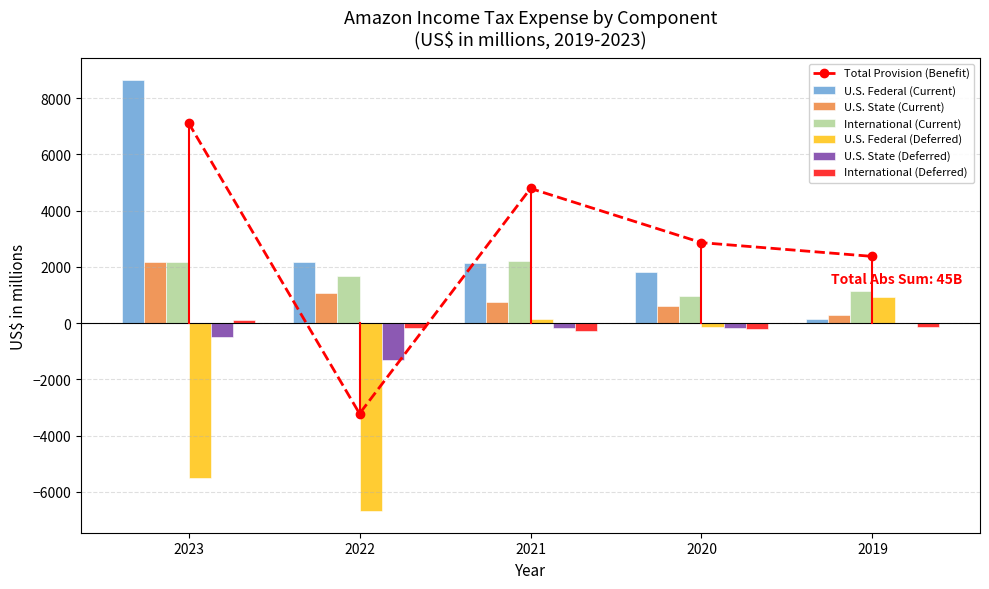

What is the value of the U.S. Federal (Current) bar at the 3rd from the left?

2129